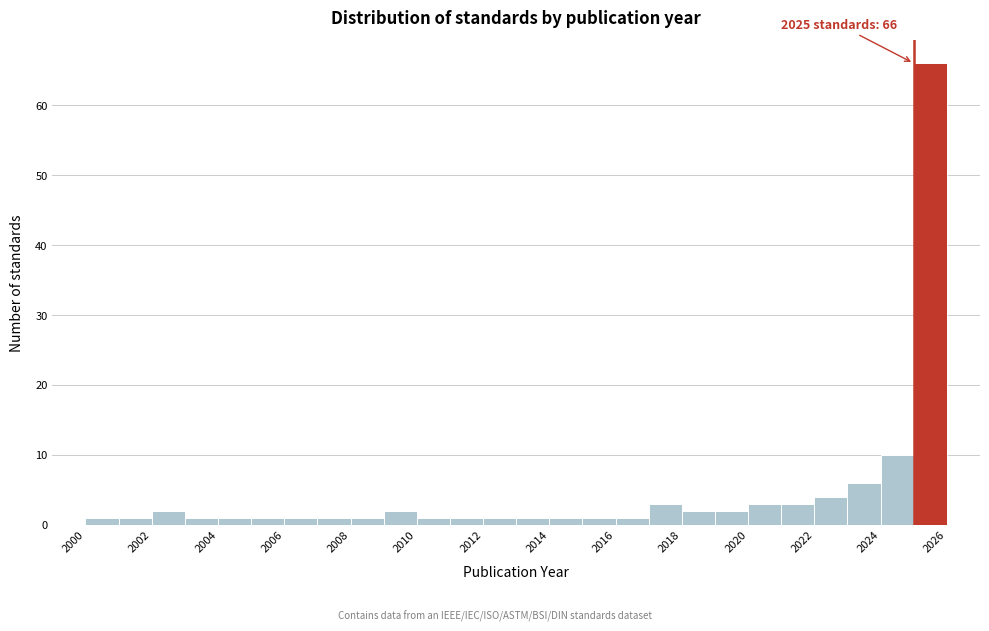

Which range on the x-axis has the tallest bar?

2025 to 2026